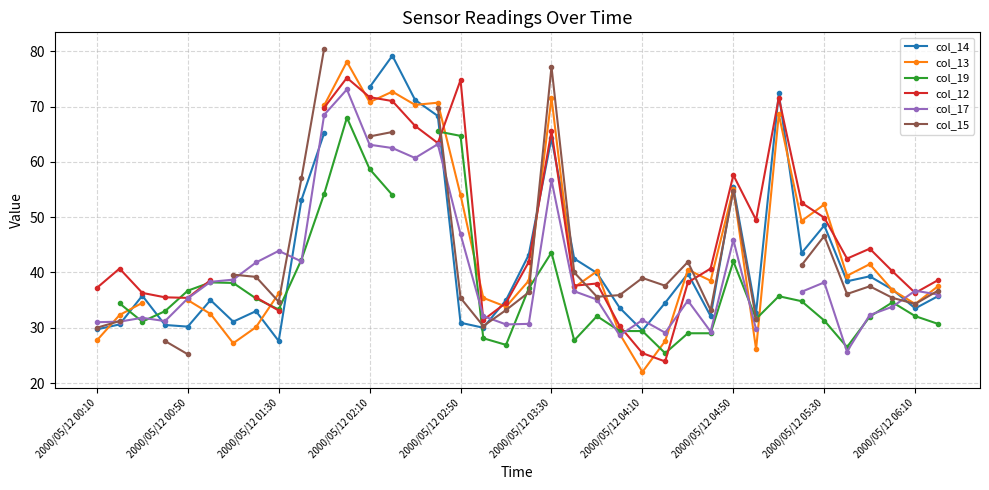

What are all the series names shown in the legend?

col_14, col_13, col_19, col_12, col_17, col_15